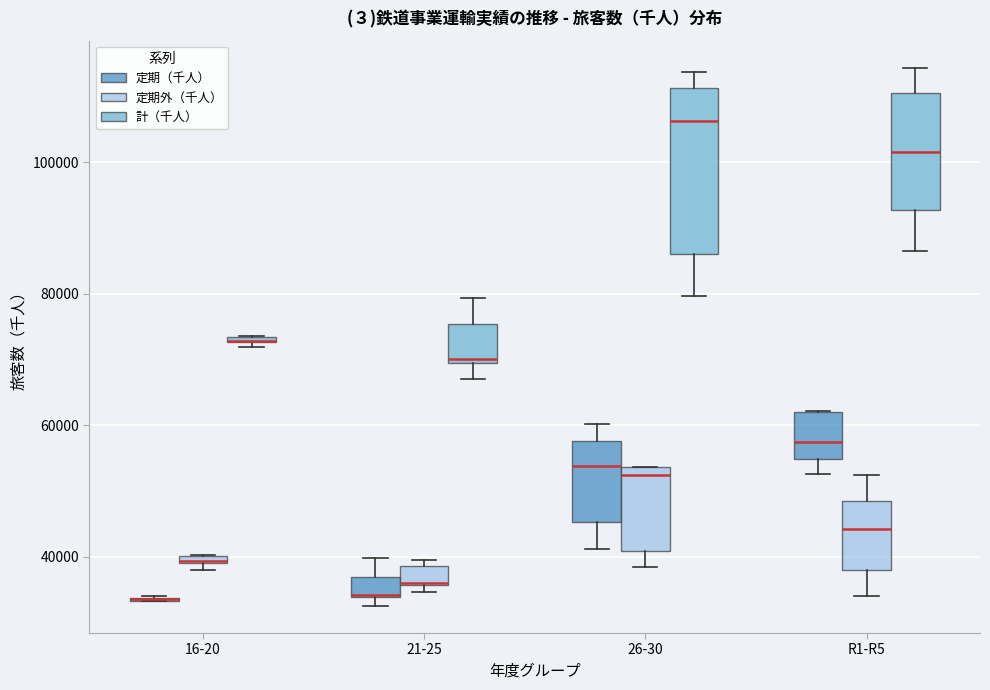

Where does the upper whisker of the box for R1-R5 (定期外（千人）) end on the y-axis? The values are not printed on the chart, so give them approximately, as read against the axis.

52000